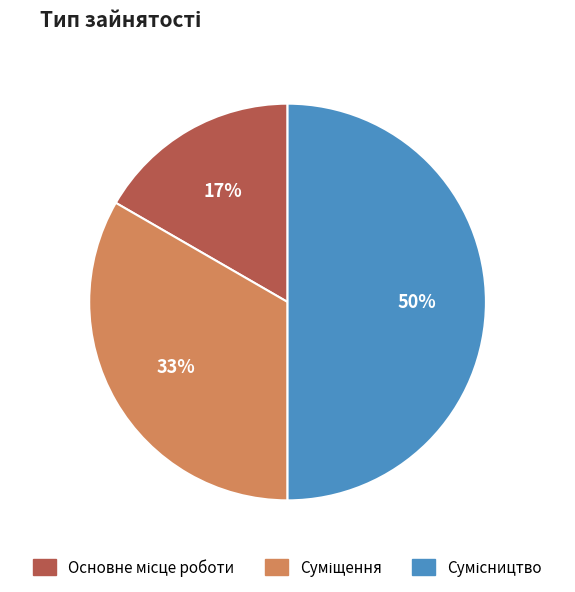

To the nearest percent, what is the average slice percentage?

33%